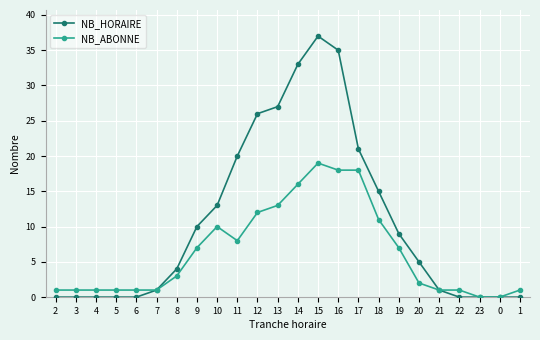

Which series changed the most between 3 and 20?

NB_HORAIRE